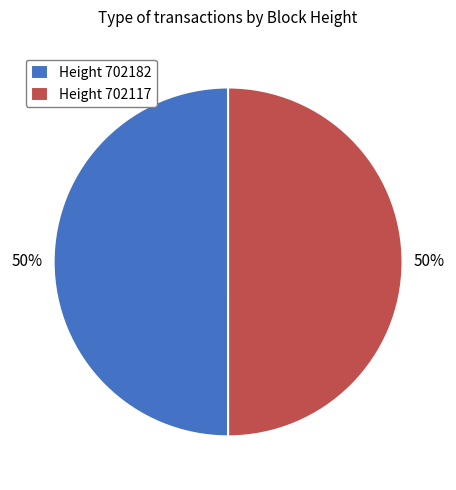

To the nearest percent, what is the combined percentage of Height 702182 and Height 702117?

100%